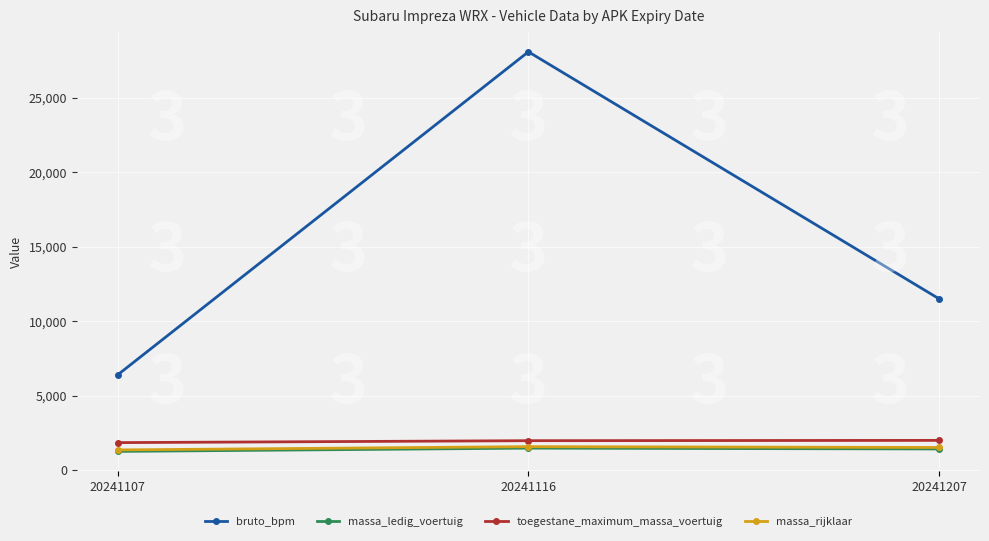

True or false: massa_rijklaar has a value of 1360 at 20241107.

True